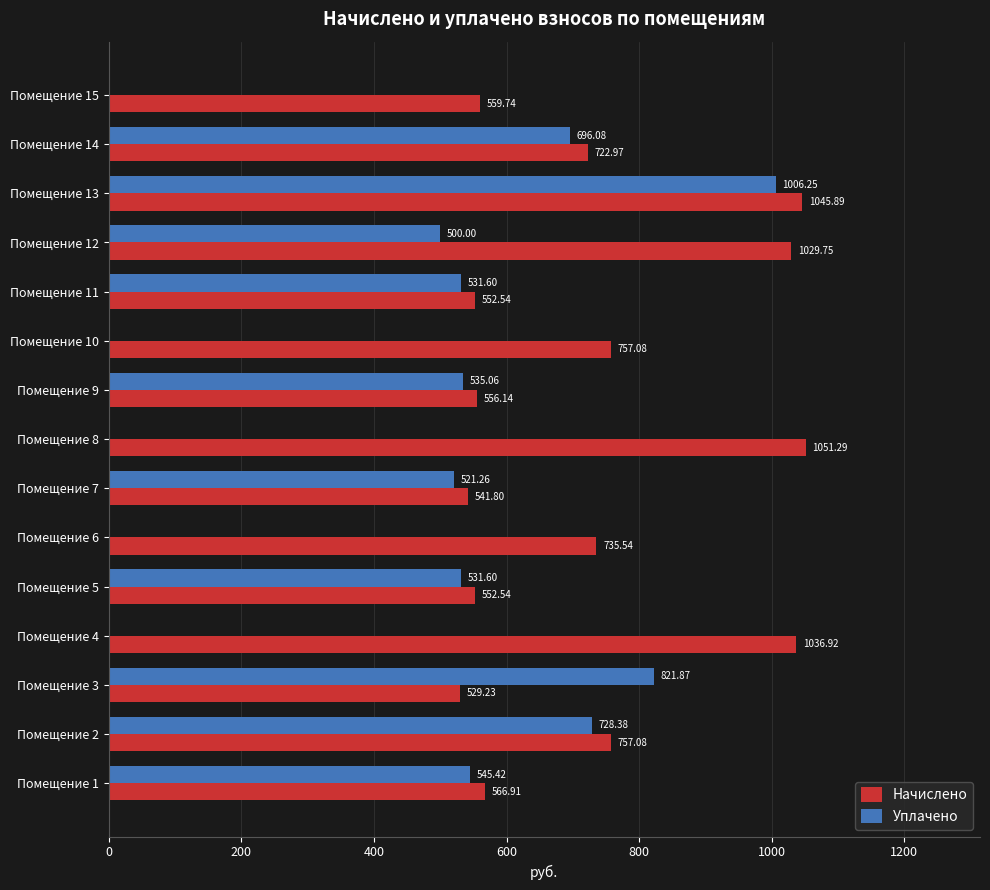

Between Помещение 6 and Помещение 13, which series saw the biggest shift?

Уплачено